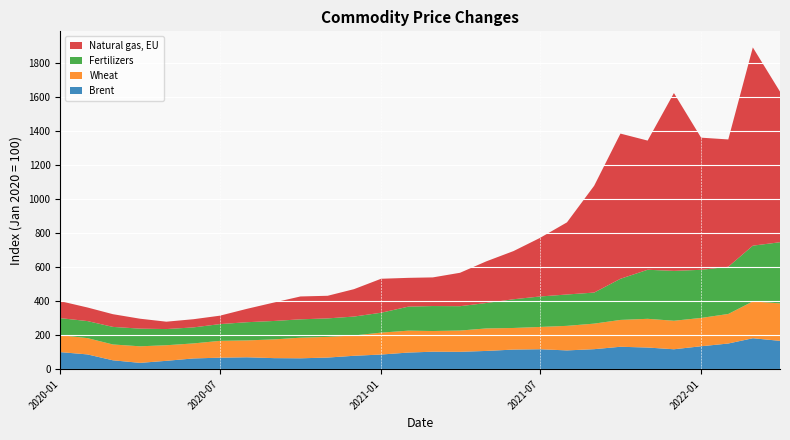

Reading left to right, list all the values displayed in this chart.

Brent: 100.0	86.5	51.9	36.7	48.8	62.8	67.3	69.6	64.6	63.6	68.0	78.4	85.8	97.4	102.5	101.8	107.0	114.9	117.0	110.1	117.3	131.5	127.0	116.8	134.5	150.6	181.7	166.3
Wheat: 100.0	95.9	93.1	97.5	91.7	88.4	98.9	99.3	110.3	121.3	121.6	119.6	128.9	128.9	121.7	125.1	132.4	127.2	131.1	144.5	150.4	158.0	169.0	167.8	166.7	173.9	216.6	220.6
Fertilizers: 100.0	100.3	103.5	104.0	95.2	94.3	98.6	107.2	108.5	108.1	108.9	111.3	117.1	141.3	147.0	143.4	149.7	169.1	179.2	184.6	182.8	242.1	288.7	293.6	283.2	277.9	328.3	359.9
Natural gas, EU: 100.0	80.0	74.8	58.4	43.4	48.2	49.6	78.8	108.8	134.6	133.1	161.2	200.0	169.5	168.6	196.7	245.2	283.5	344.3	424.6	628.6	854.6	760.3	1046.6	777.8	749.4	1166.8	886.3